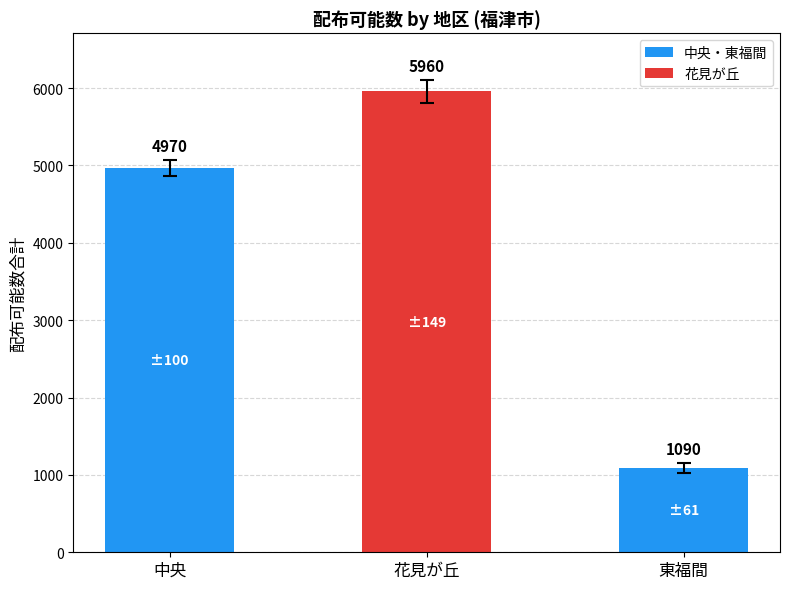

What is the difference between the maximum and minimum values?

4870